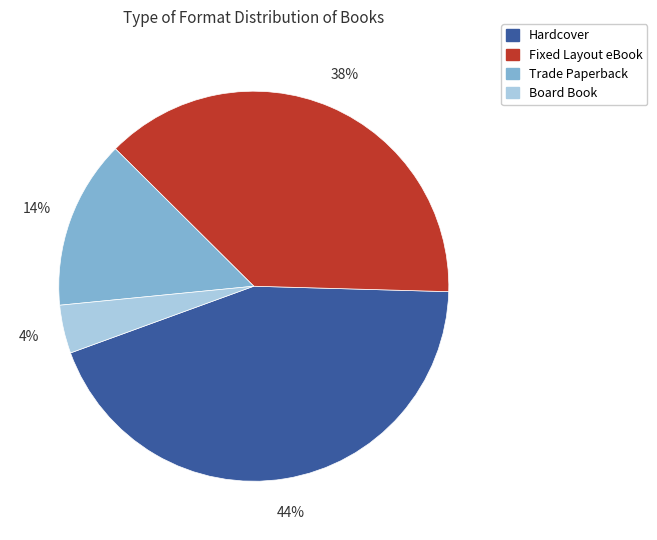

Is there a majority slice in this chart?

No